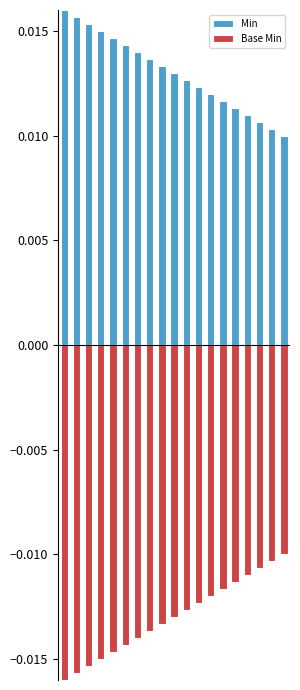

Count the Min values in the range 0 to 1.

19